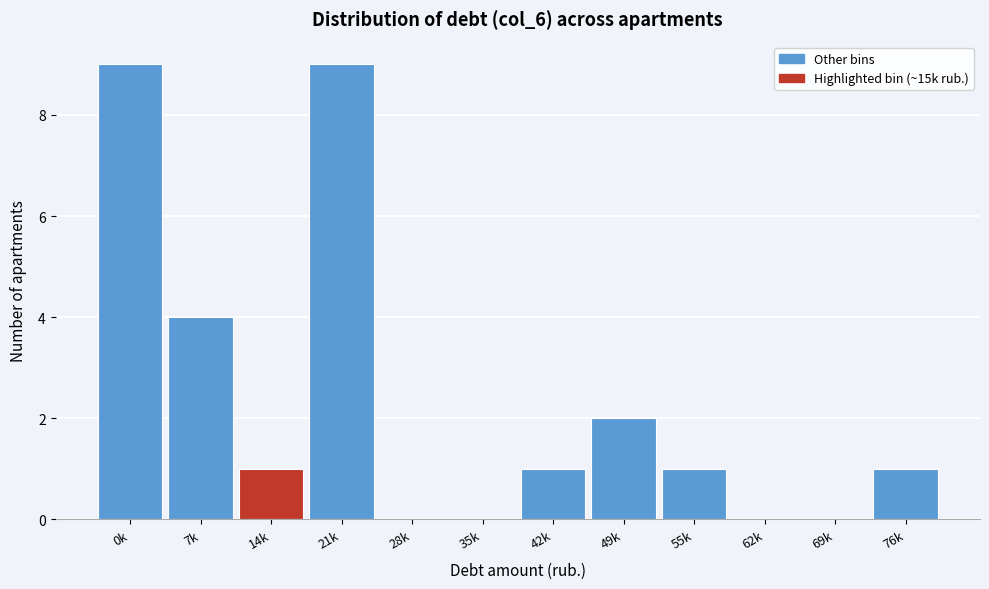

Reading left to right, extract all data points from this chart.

0k=9	7k=4	14k=1	21k=9	28k=0	35k=0	42k=1	49k=2	55k=1	62k=0	69k=0	76k=1